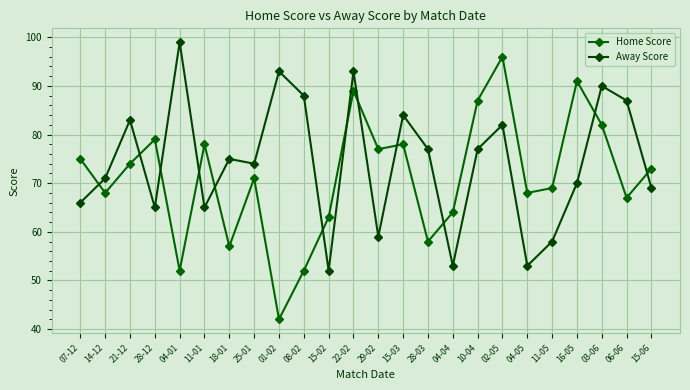

Which series has the widest spread of values?

Home Score